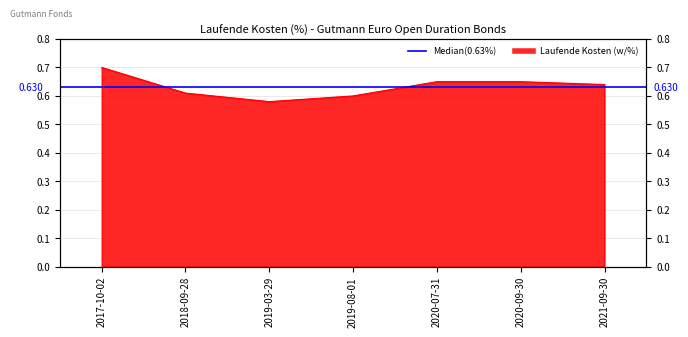

How many data points does each series have?

7